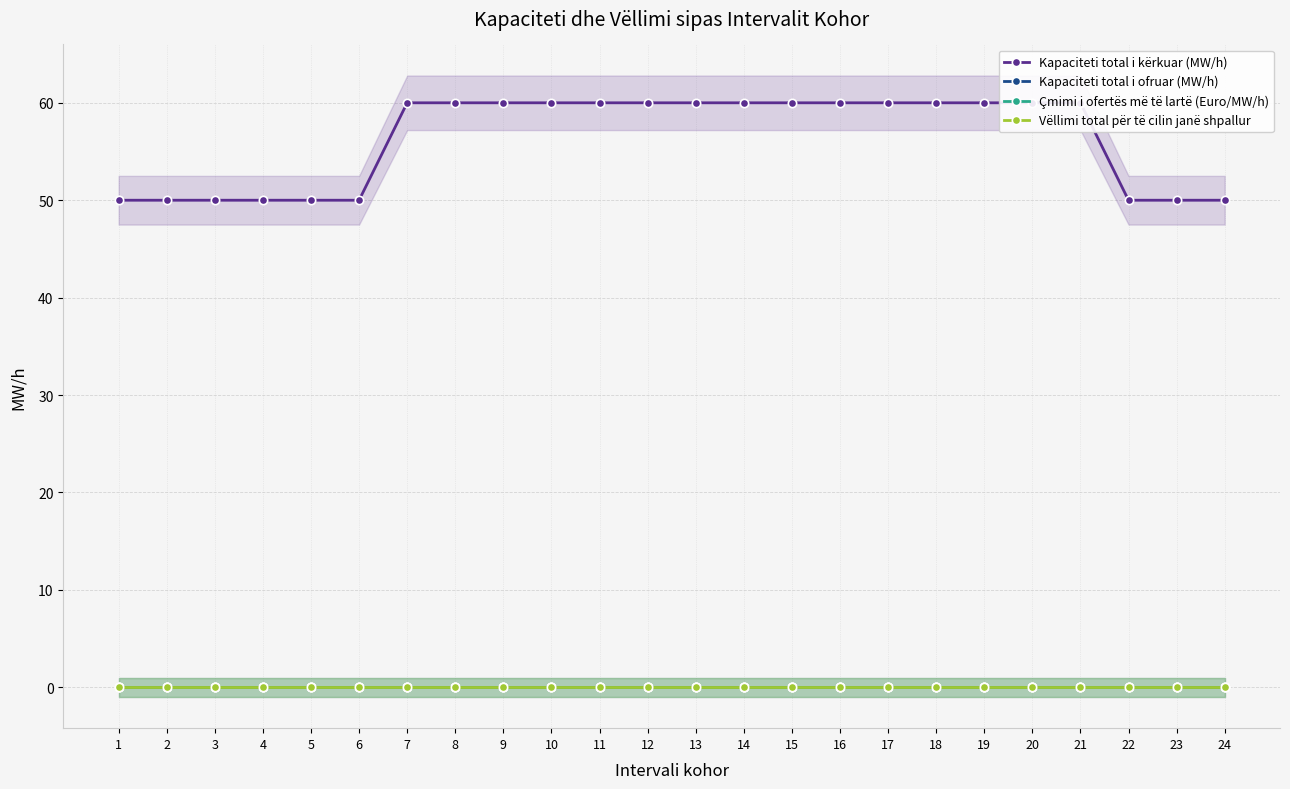

Where is Kapaciteti total i kërkuar (MW/h) nearest to the value 55?

1